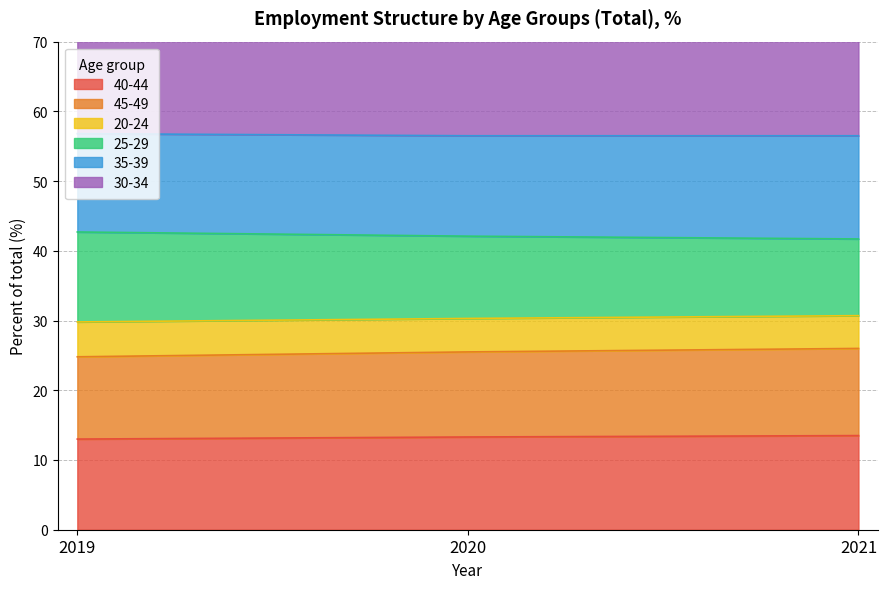

The value of 25-29 at 2021 is 10.5. True or false?

False